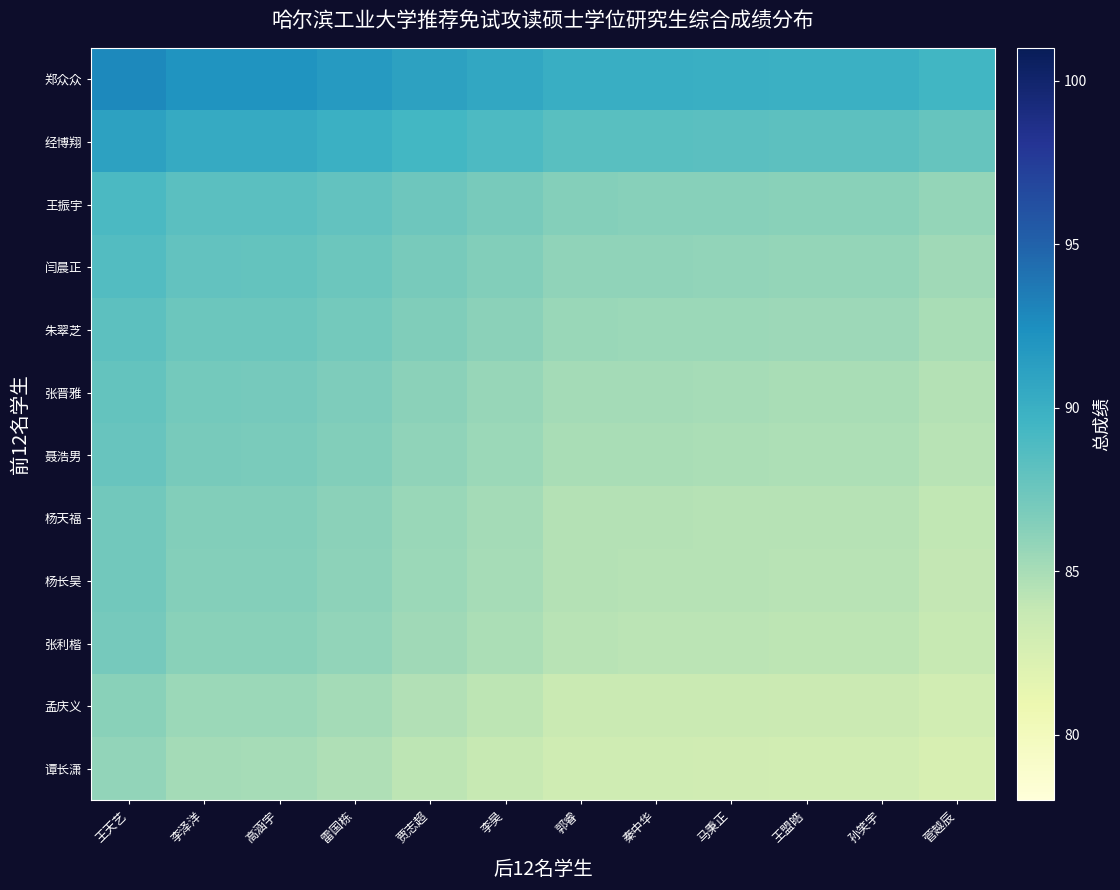

What is the spread (max minus min) of values at 孙笑宇?

6.9